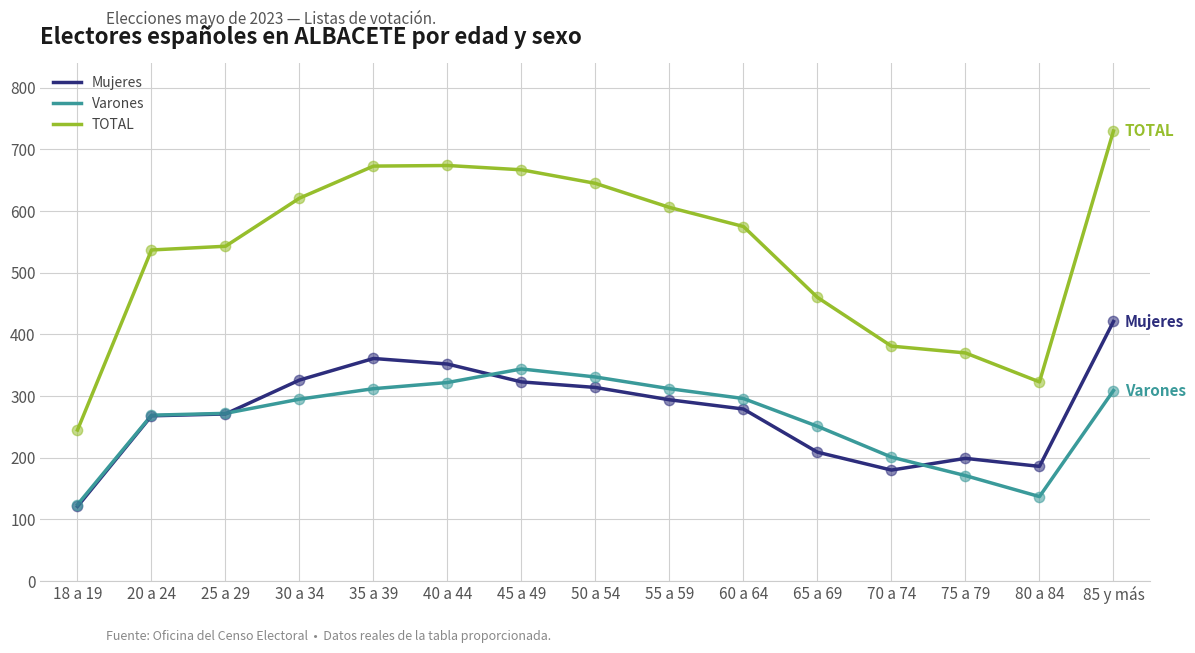

Is the value of Varones at 60 a 64 greater than the value of Mujeres at 65 a 69?

Yes